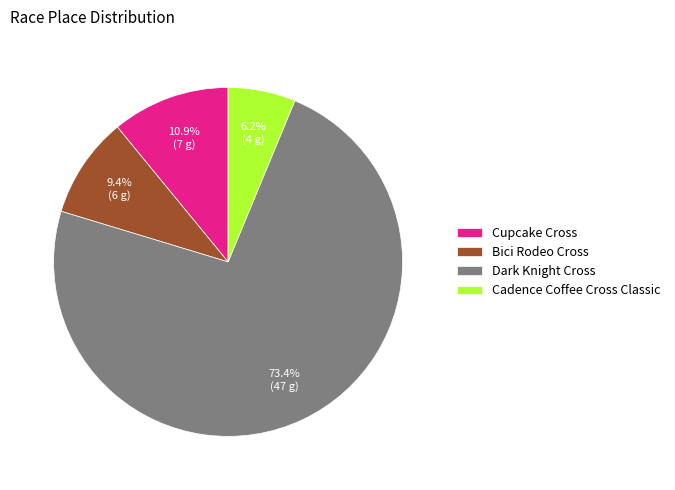

Which has a higher value, Cadence Coffee Cross Classic or Bici Rodeo Cross?

Bici Rodeo Cross